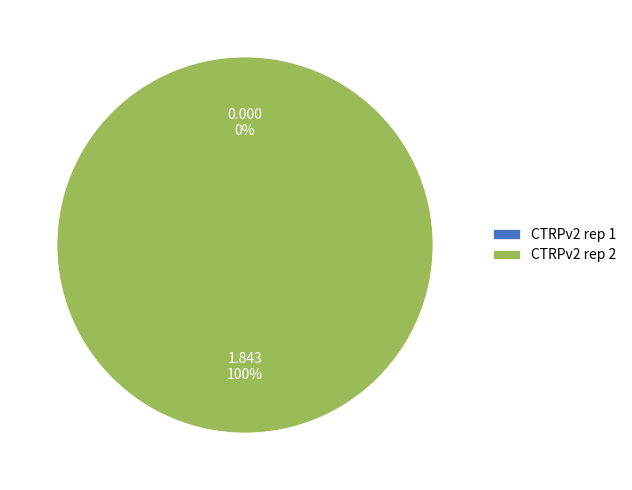

Which has a higher value, CTRPv2 rep 1 or CTRPv2 rep 2?

CTRPv2 rep 2